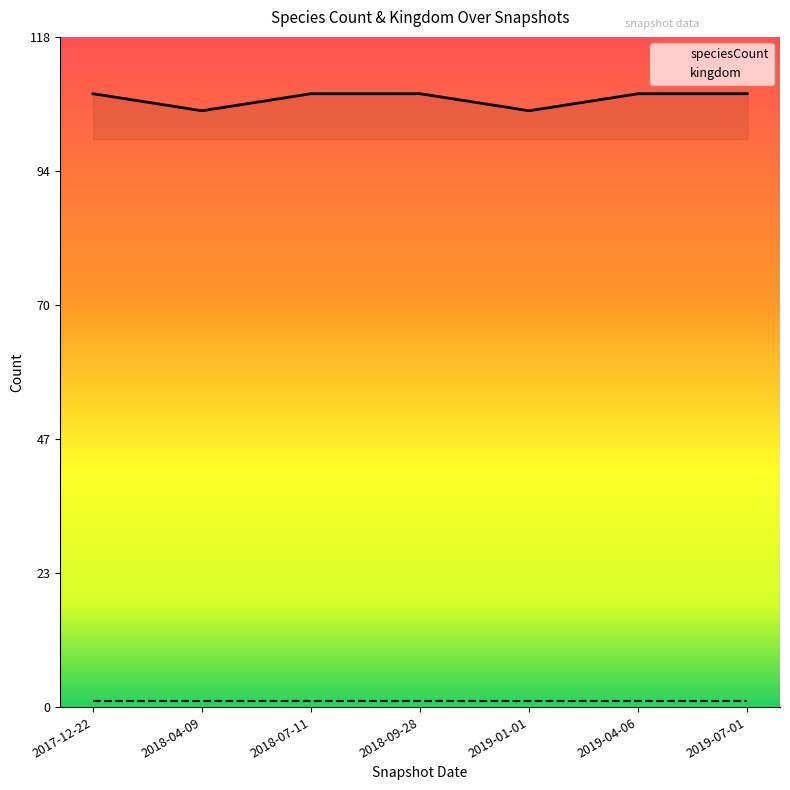

At how many categories does at least one series exceed 85?

7